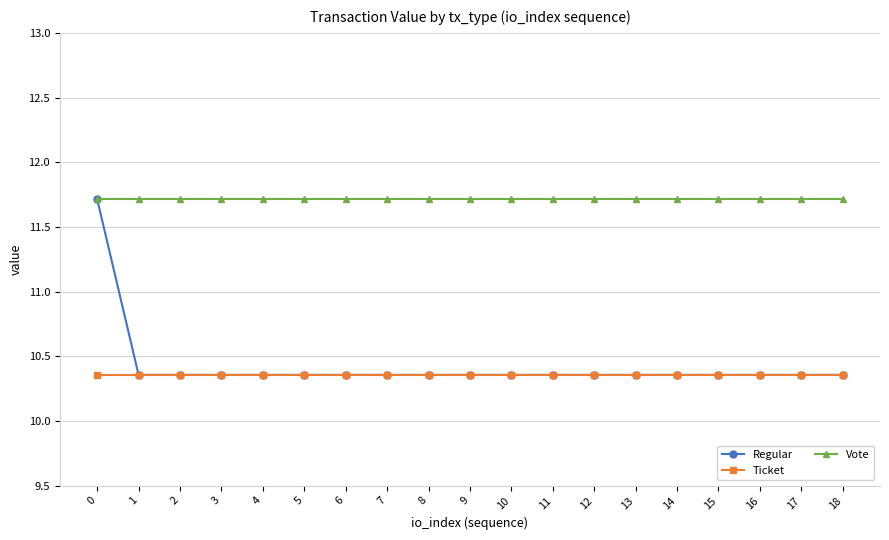

Which series has the largest total across all categories?

Vote